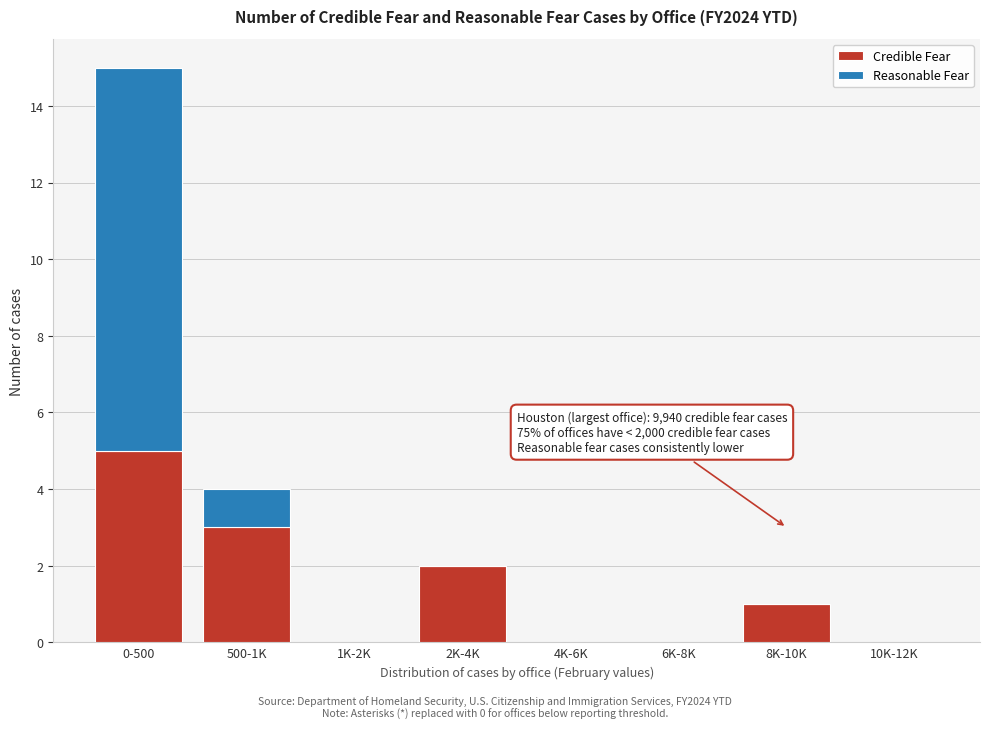

Reading right to left, list the values for the Credible Fear series.

10K-12K=0	8K-10K=1	6K-8K=0	4K-6K=0	2K-4K=2	1K-2K=0	500-1K=3	0-500=5